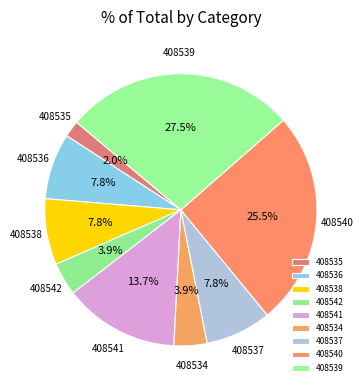

How many segments does this pie chart have?

9